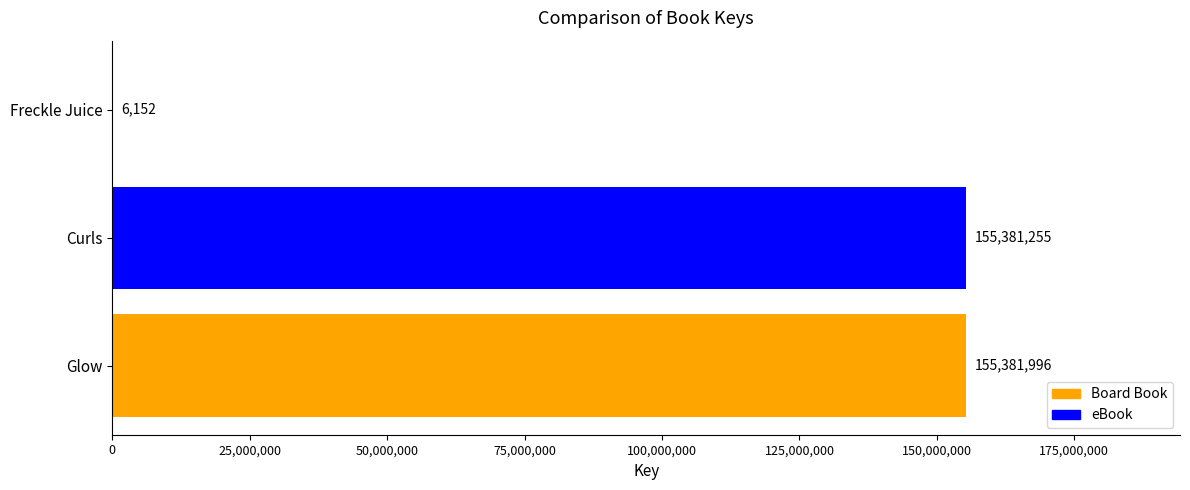

What is the sum of all values?

310769403